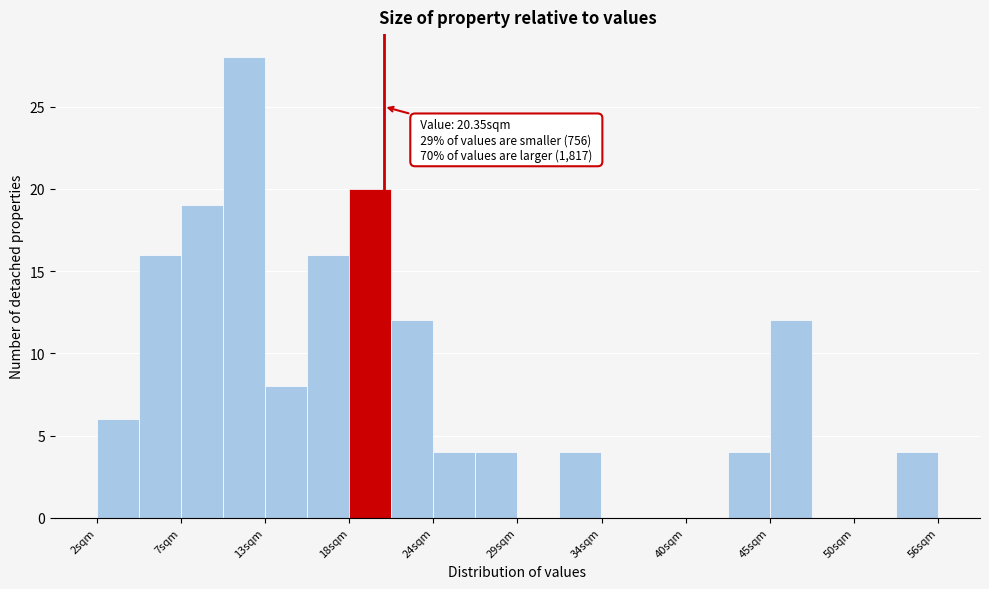

Read against the x-axis, roughly where is the centre of the tallest bar?

11